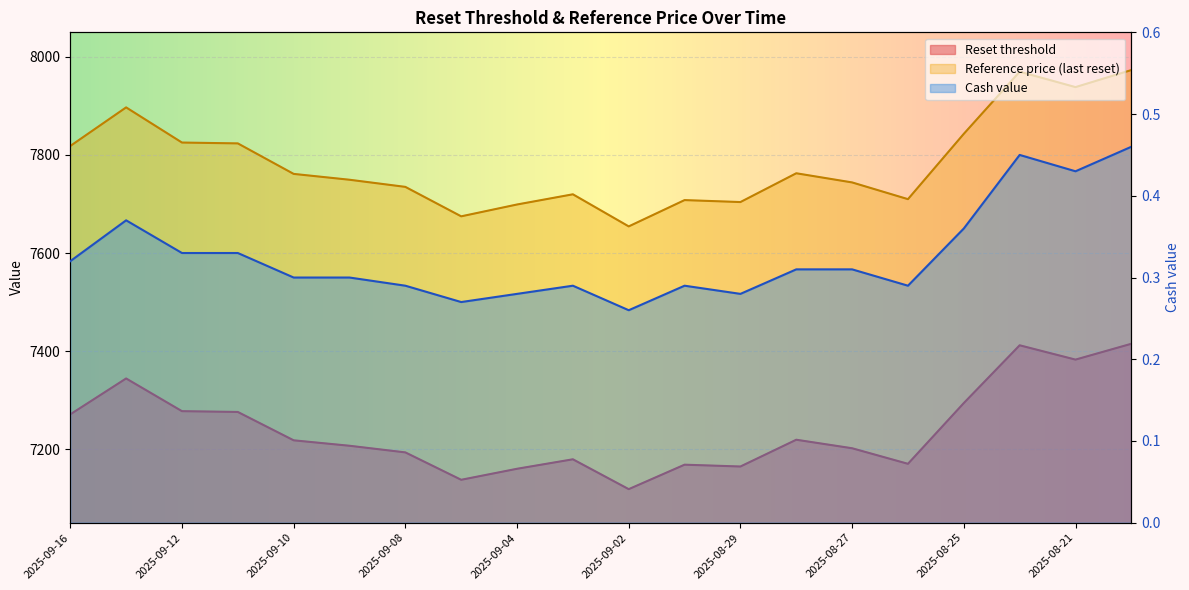

What is the minimum value shown in the chart?

0.3